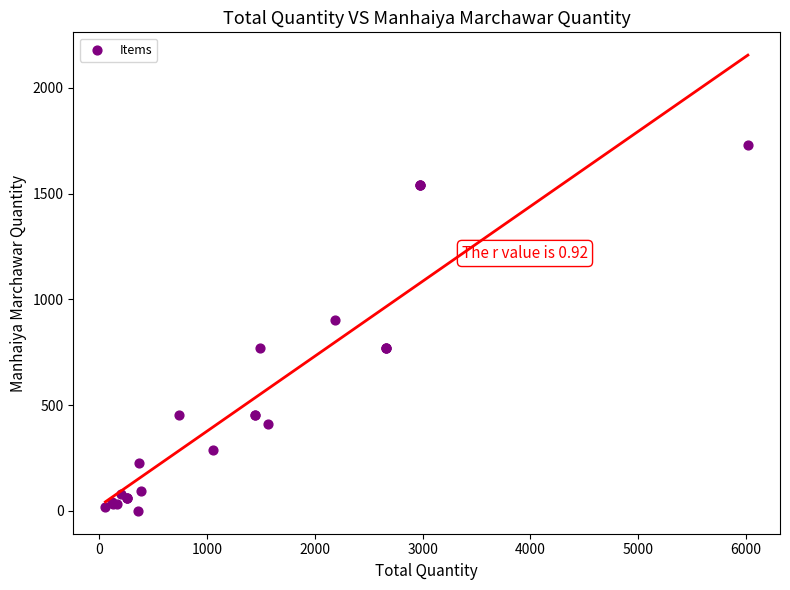

What Y value in the scatter plot is closest to 864?

904.0